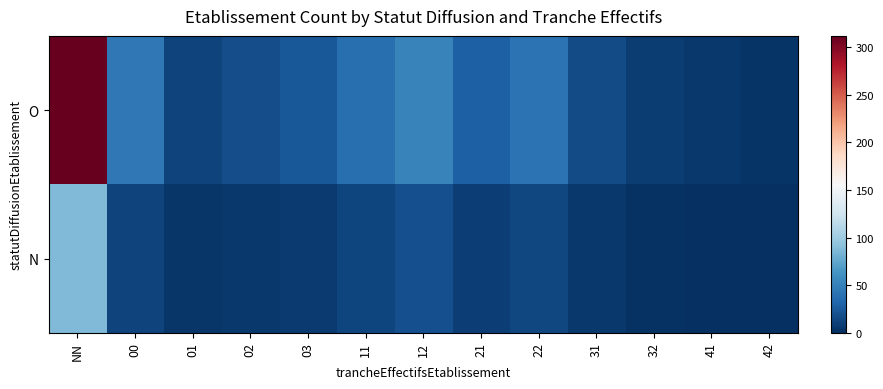

List the series in order of their peak value, lowest first.

N, O